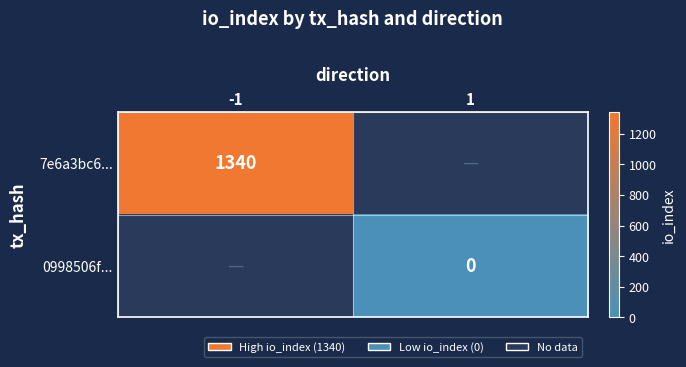

The value of 7e6a3bc6... at -1 is 1340. True or false?

True